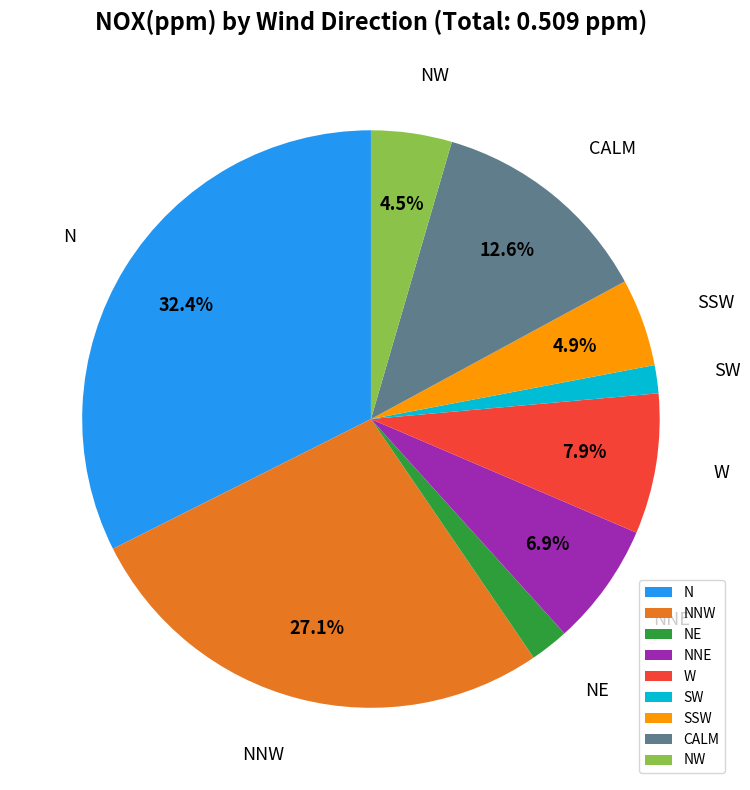

Which has a higher value, N or NW?

N